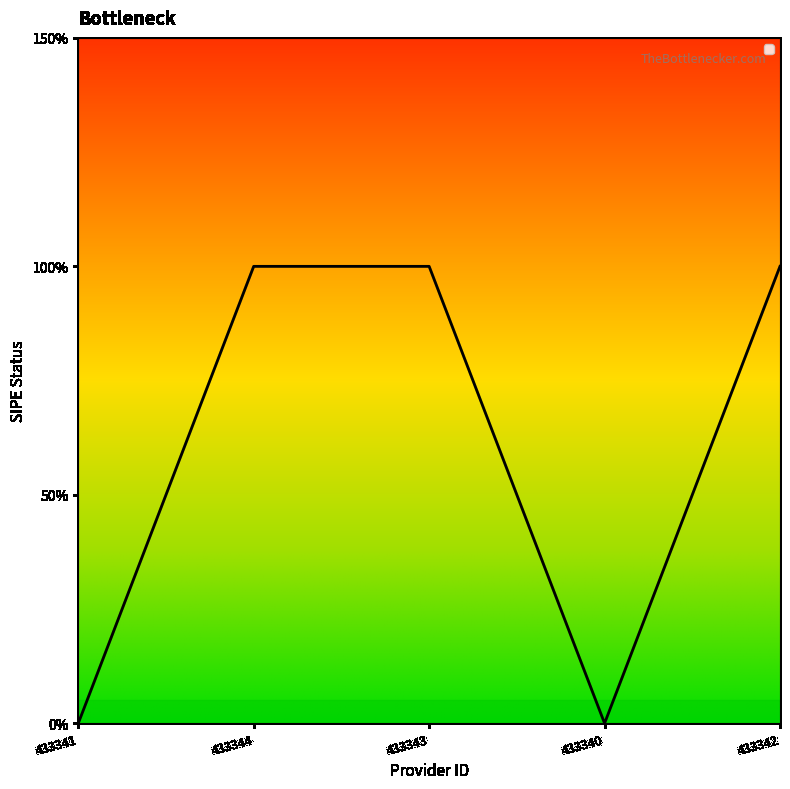

Does the chart display data point markers on the line(s)?

No